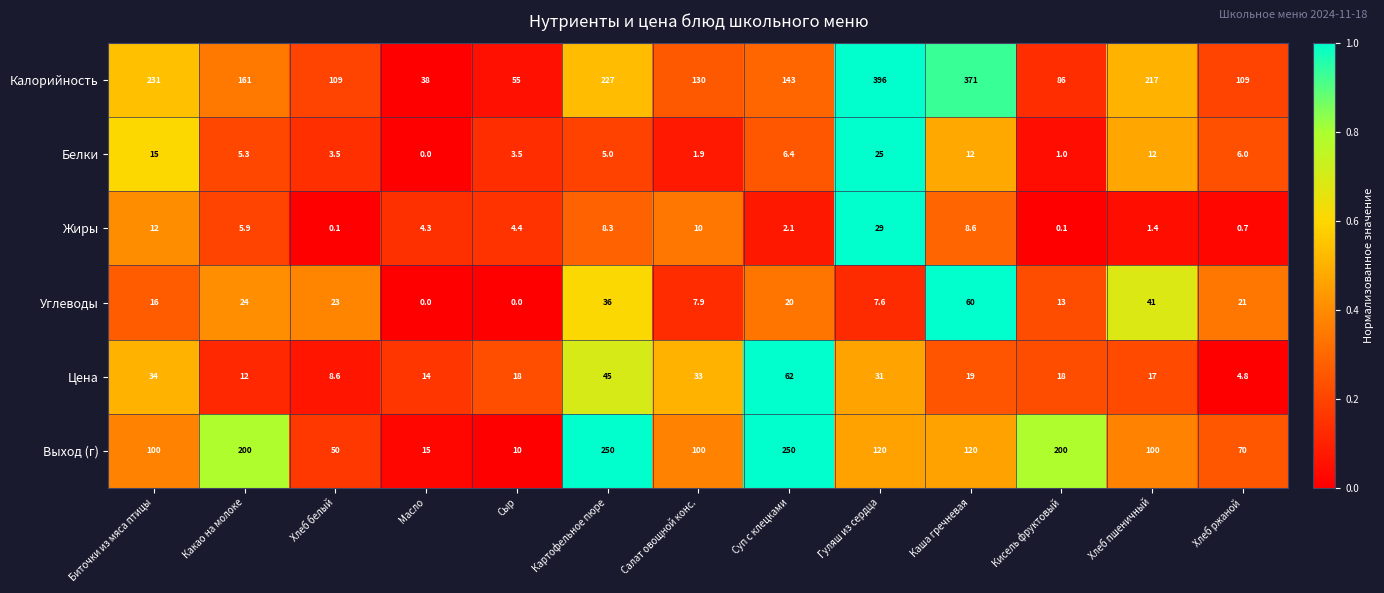

What is the difference between the maximum and minimum values in the Жиры series?

28.9